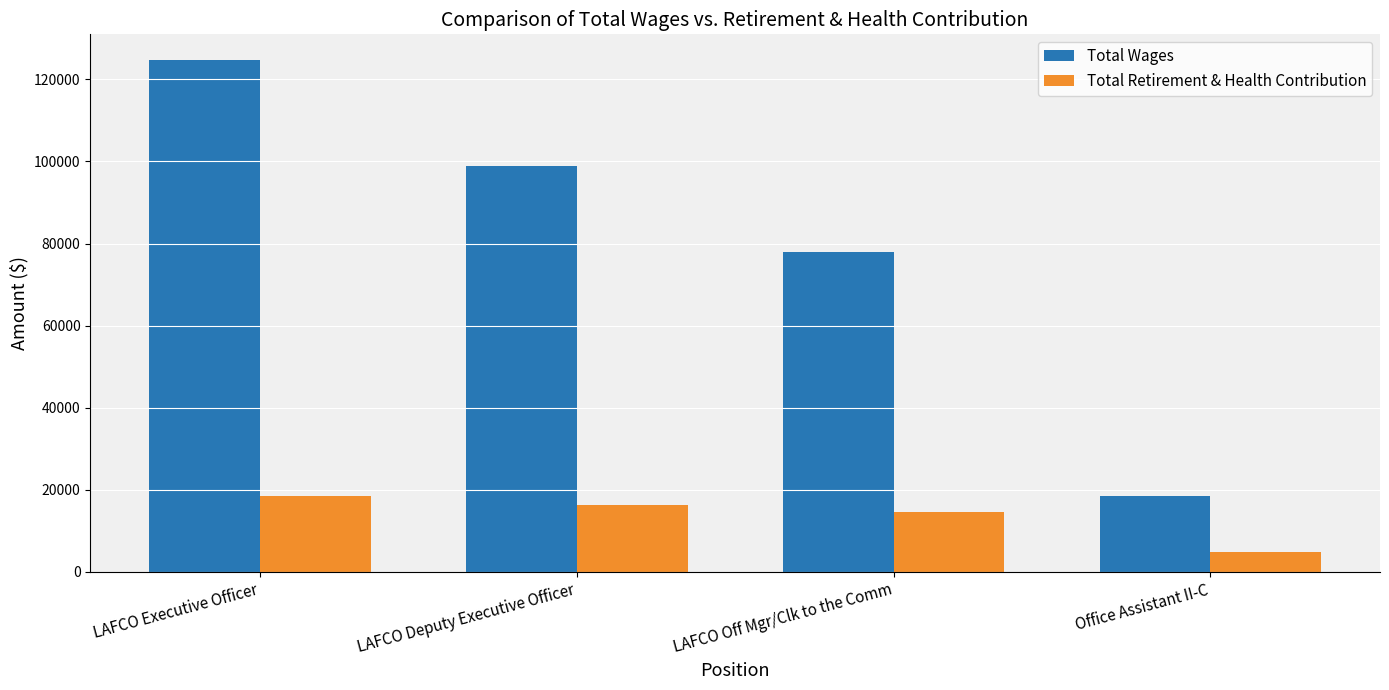

How many groups of bars are there?

4